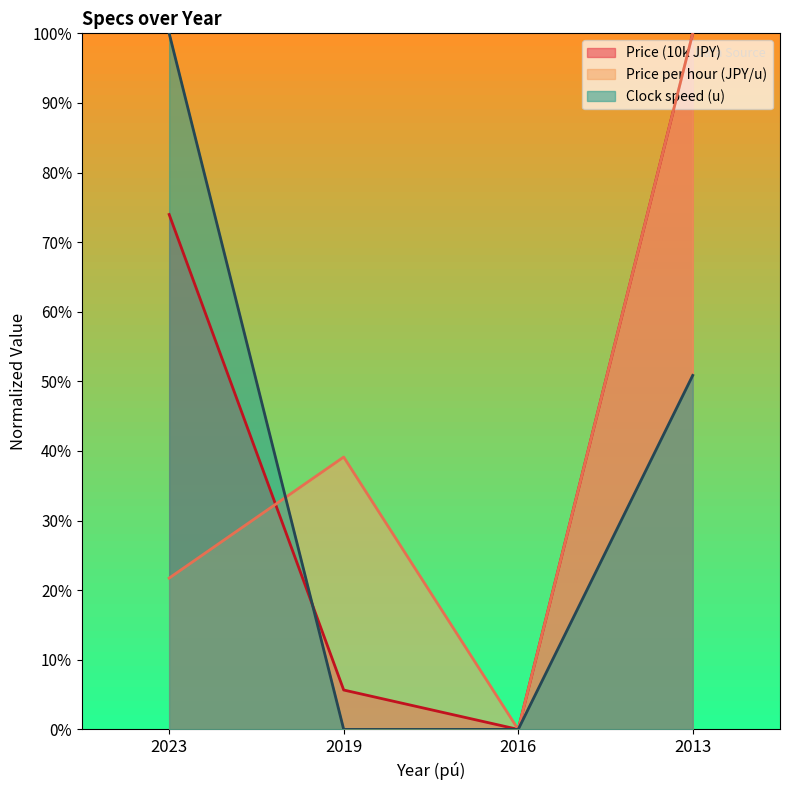

How many times do Price (10k JPY) and Price per hour (JPY/u) cross each other?

1